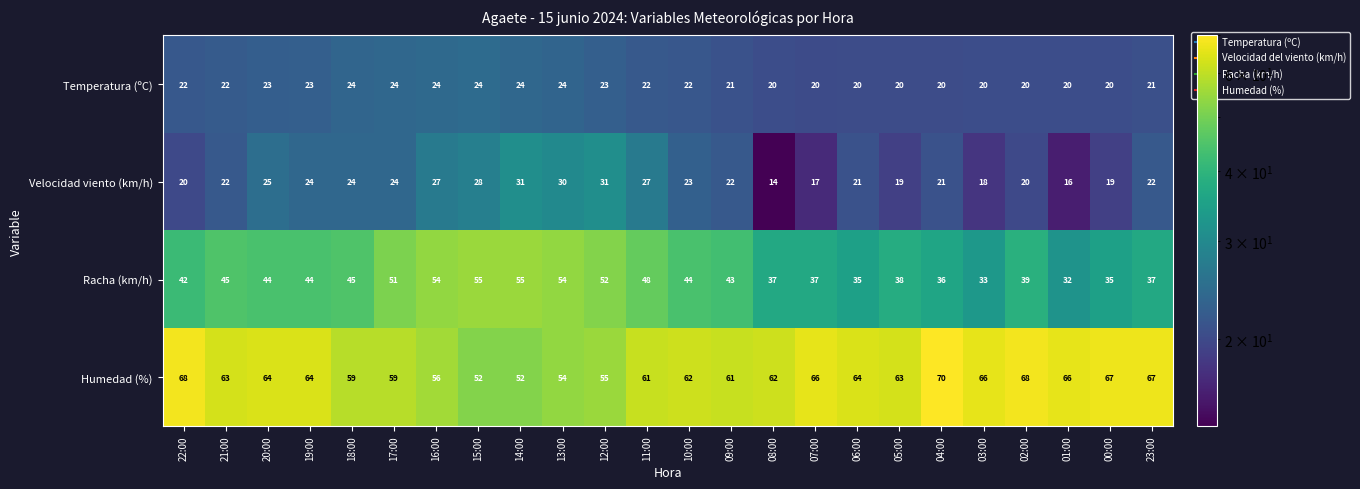

What is the sum of the Temperatura (ºC) values at 22:00 and 20:00?

45